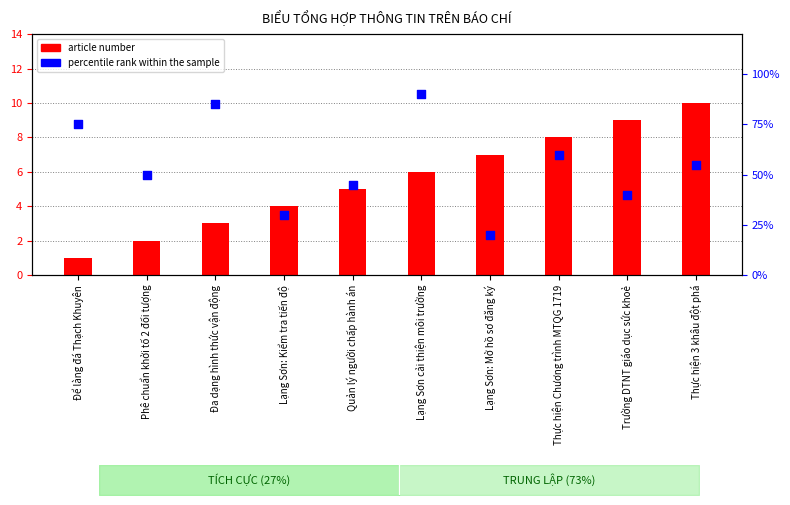

At which category is the sum across all series the highest?

Lạng Sơn cải thiện môi trường